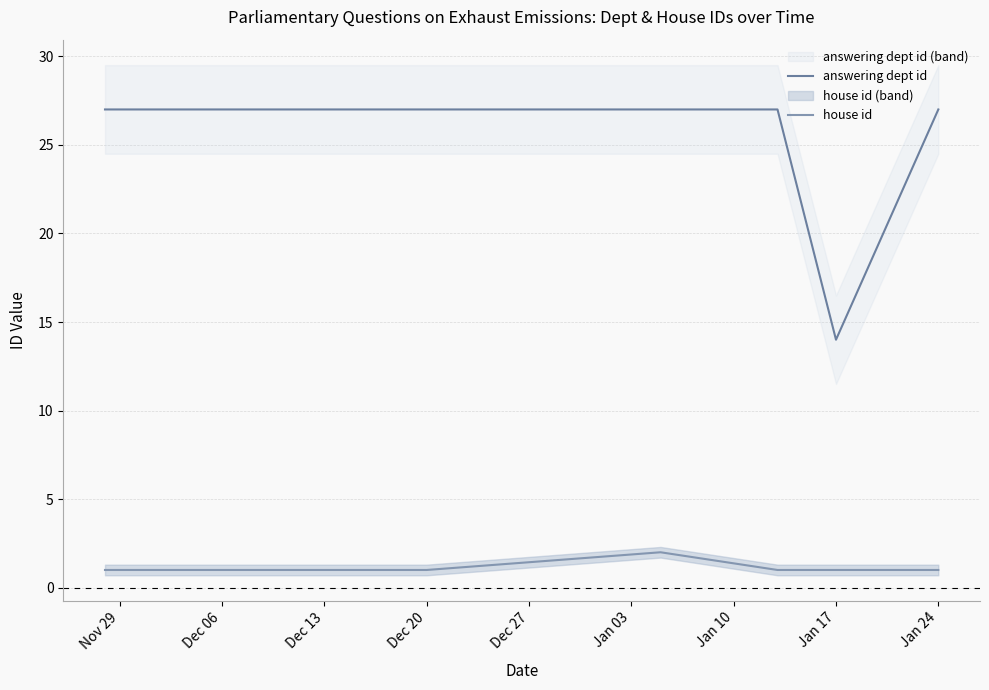

What are all the series names shown in the legend?

answering dept id, house id